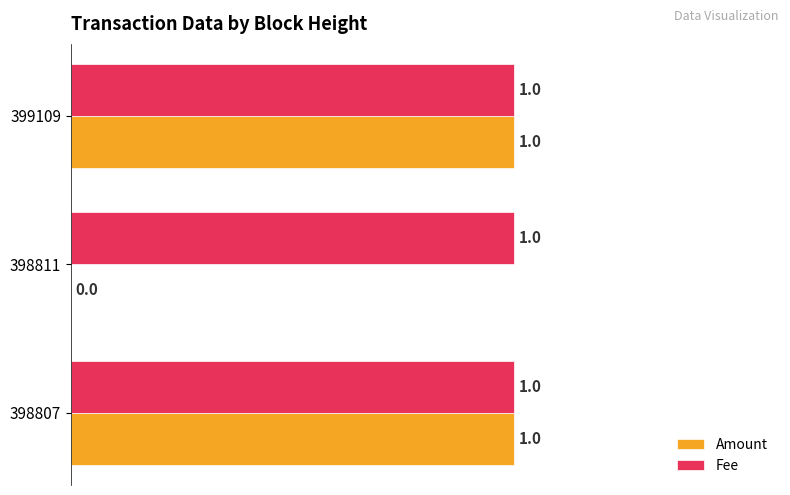

Is it true that Fee equals 2 at 398811?

False